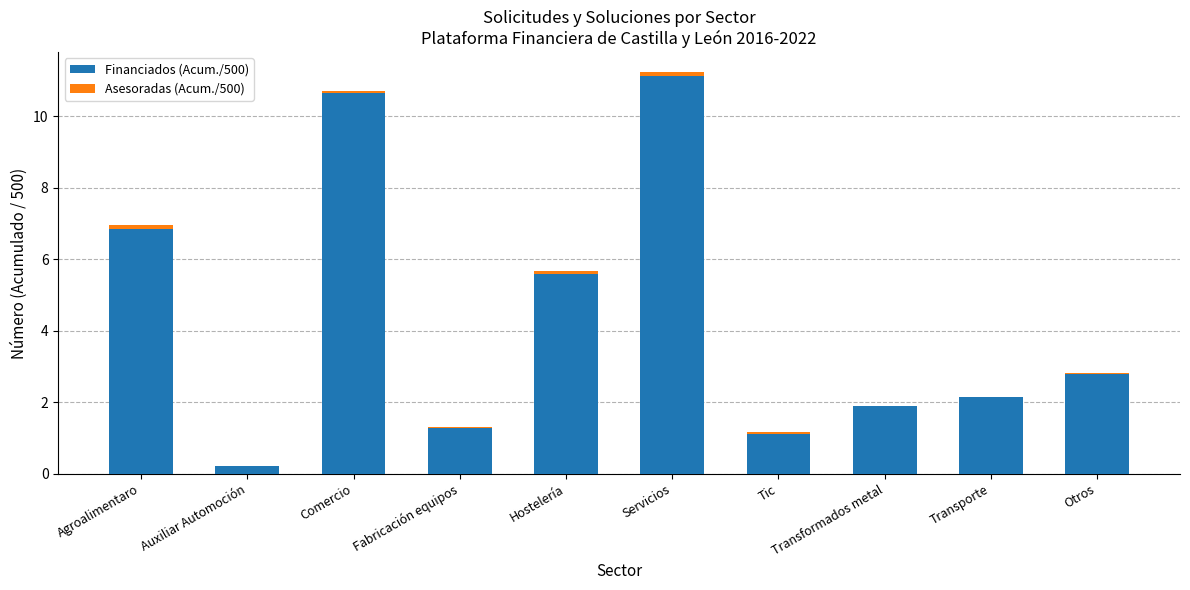

Is it true that Financiados (Acum./500) equals 2.1 at Transporte?

True